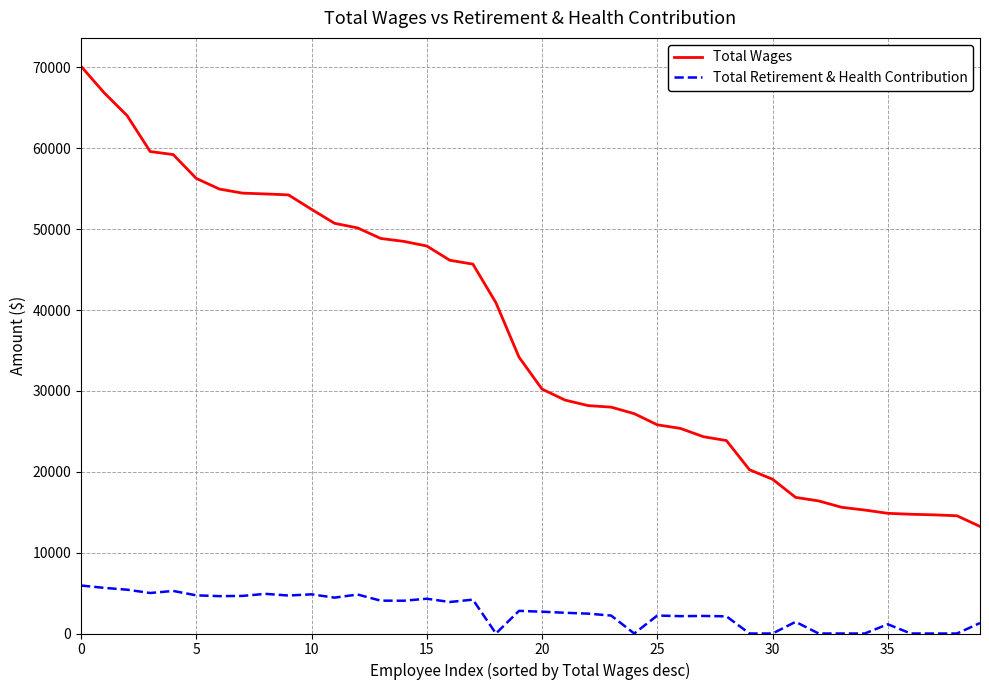

What is the maximum value shown in the chart?

70149